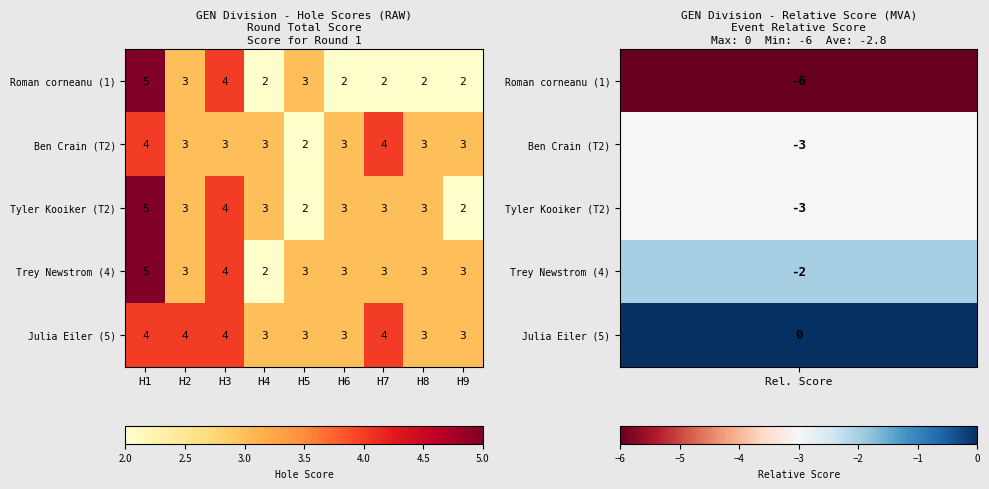

What is the maximum value for Tyler Kooiker (T2)?

5